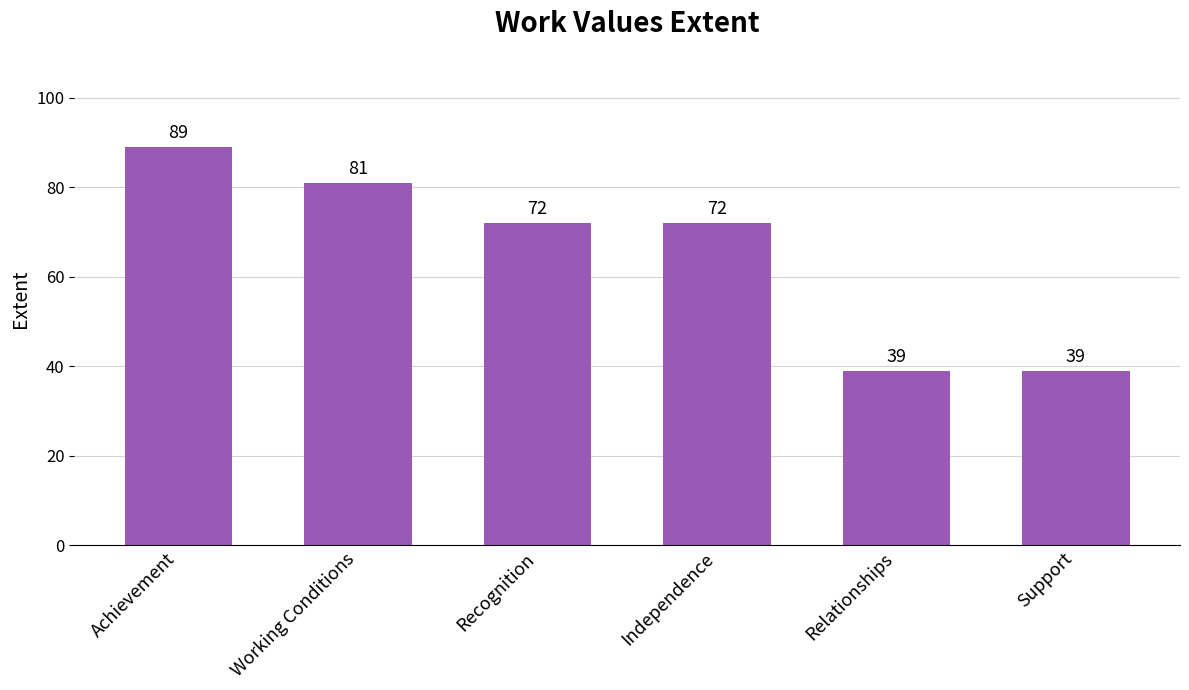

Which label corresponds to the largest value in the chart?

Achievement